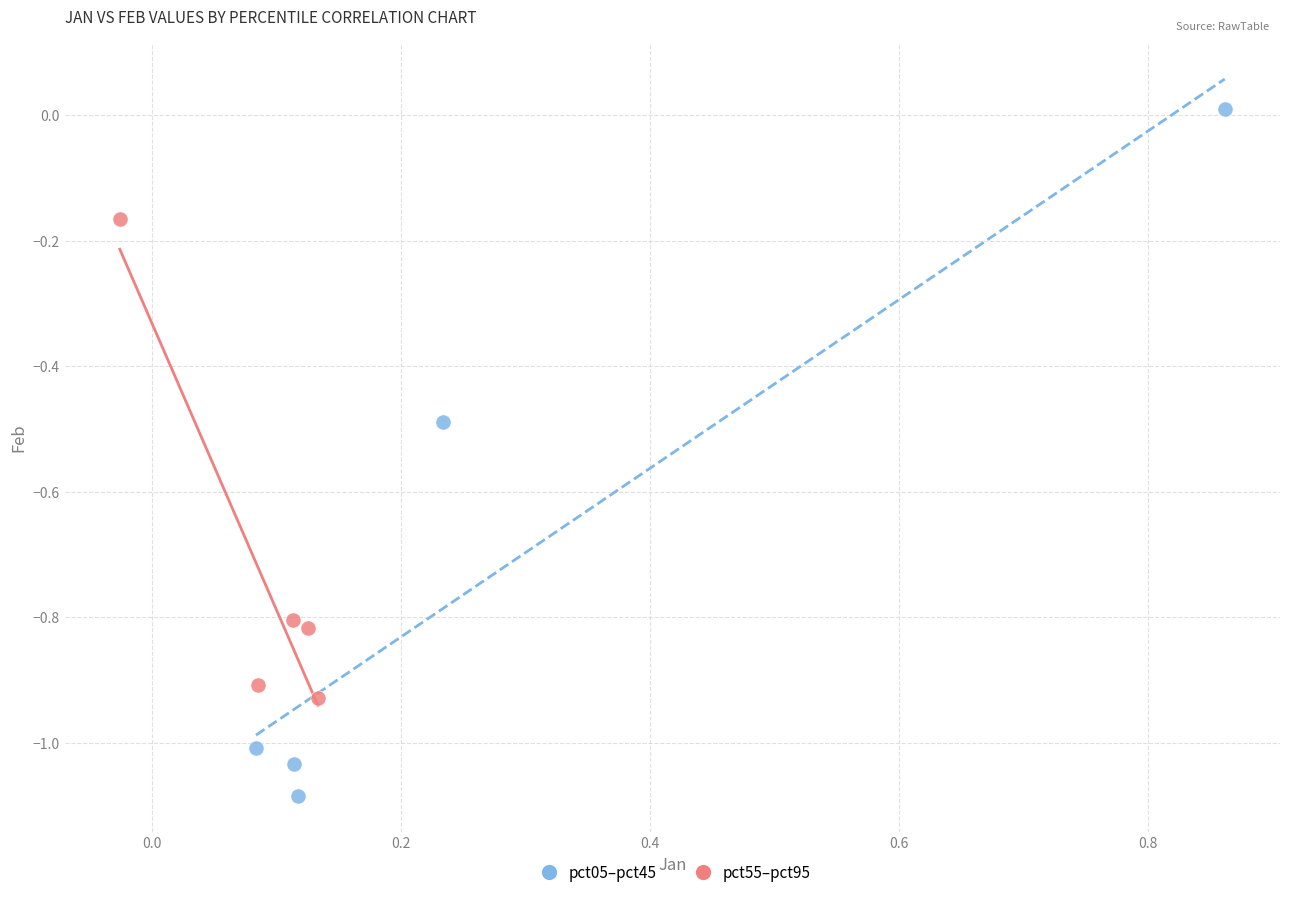

Which series contains the lowest Y value?

pct05–pct45